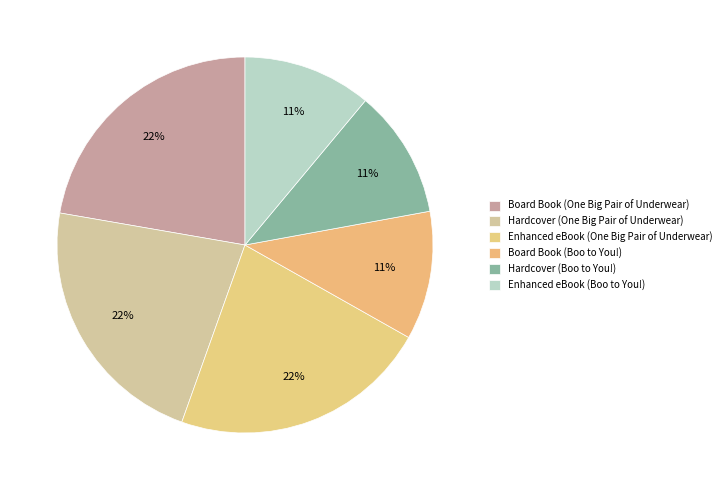

Does Board Book (One Big Pair of Underwear) represent more than half of the total?

No